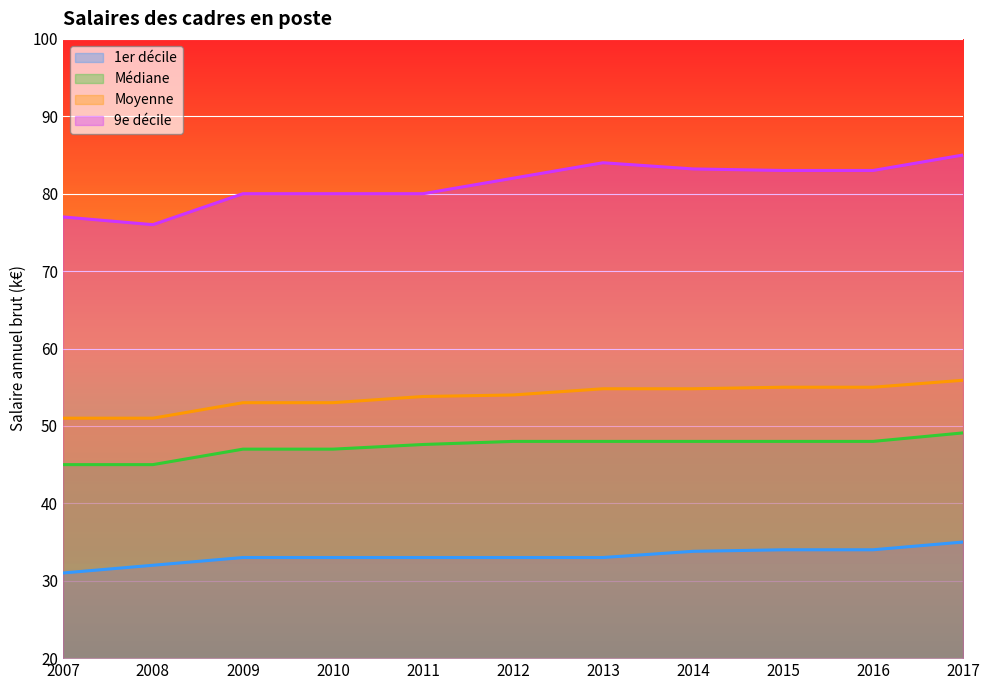

At which category does 9e décile reach its first local peak?

2013